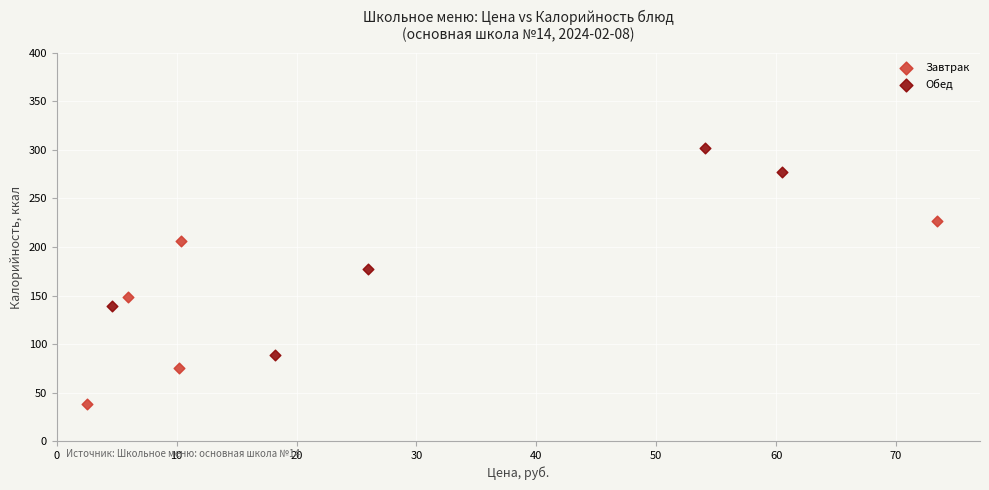

Which series contains the highest Y value?

Обед